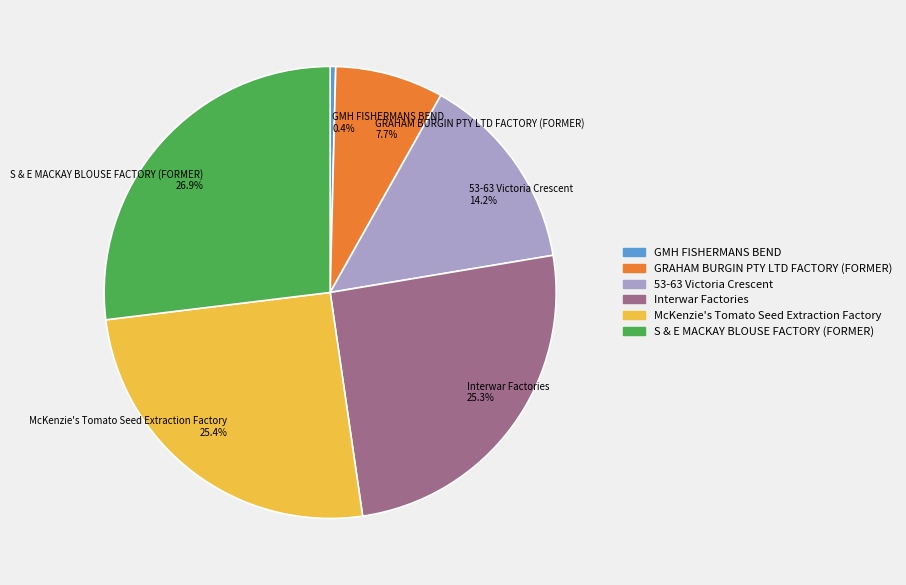

Is there any slice that represents more than half of the pie?

No